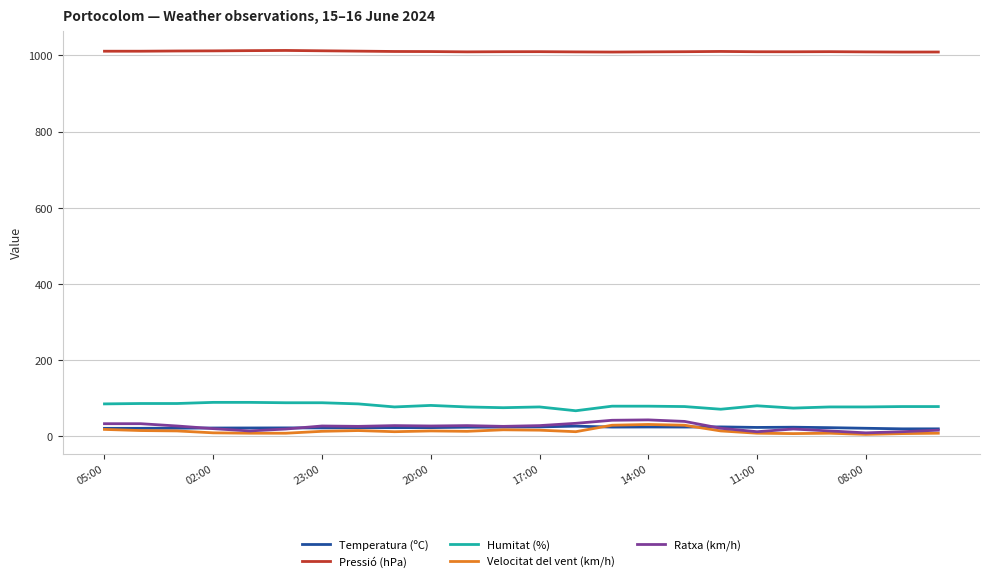

True or false: Ratxa (km/h) and Pressió (hPa) cross at least once.

False